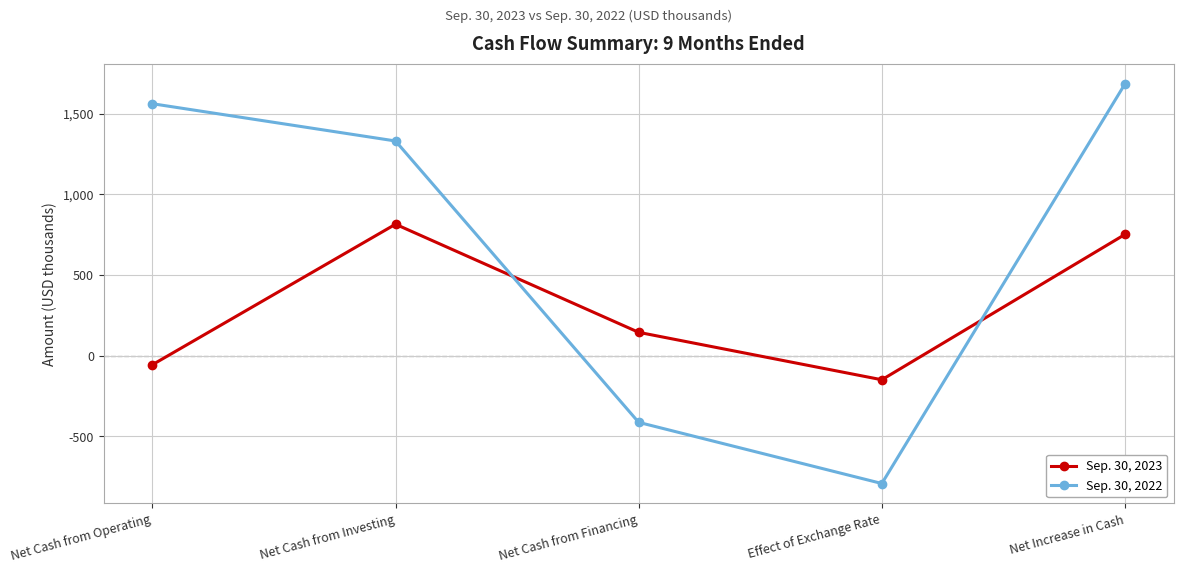

At which category does Sep. 30, 2023 reach its first local valley?

Effect of Exchange Rate